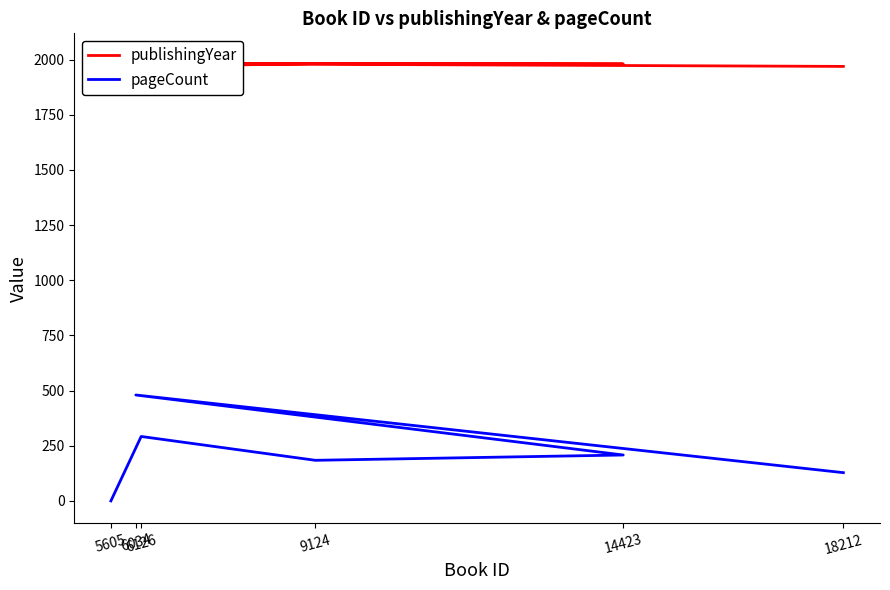

True or false: publishingYear and pageCount intersect in this chart.

False